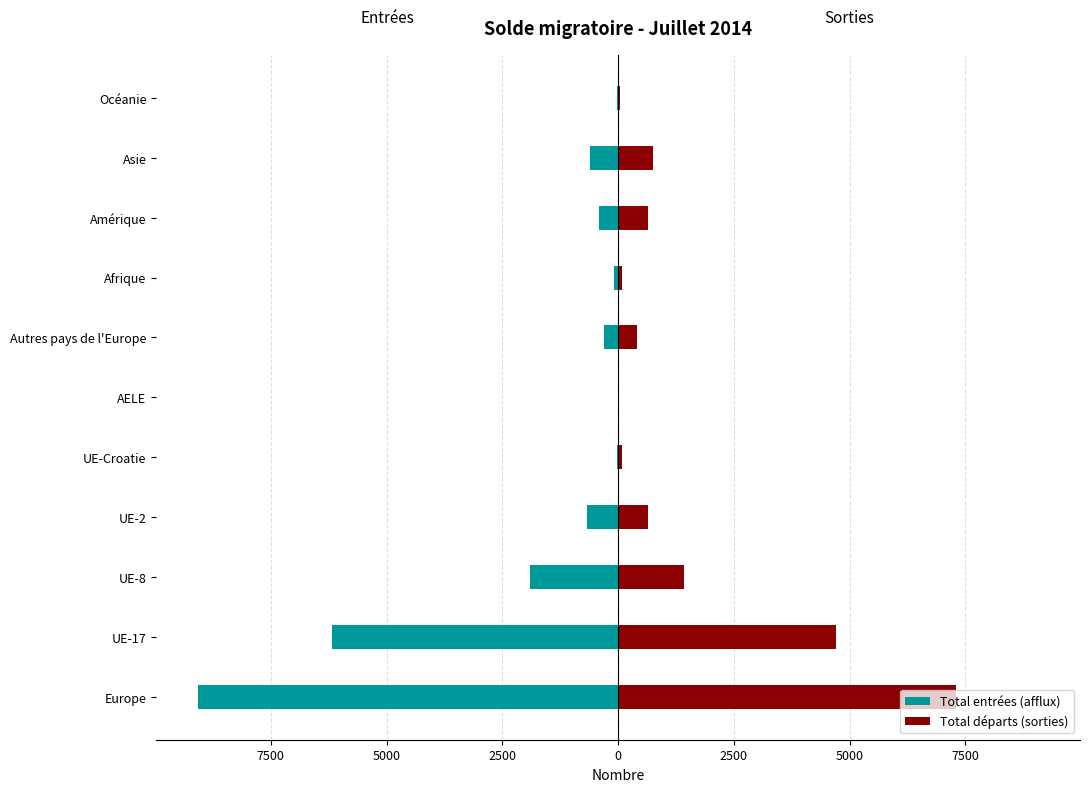

What is the total value across all series at 2500?

-30